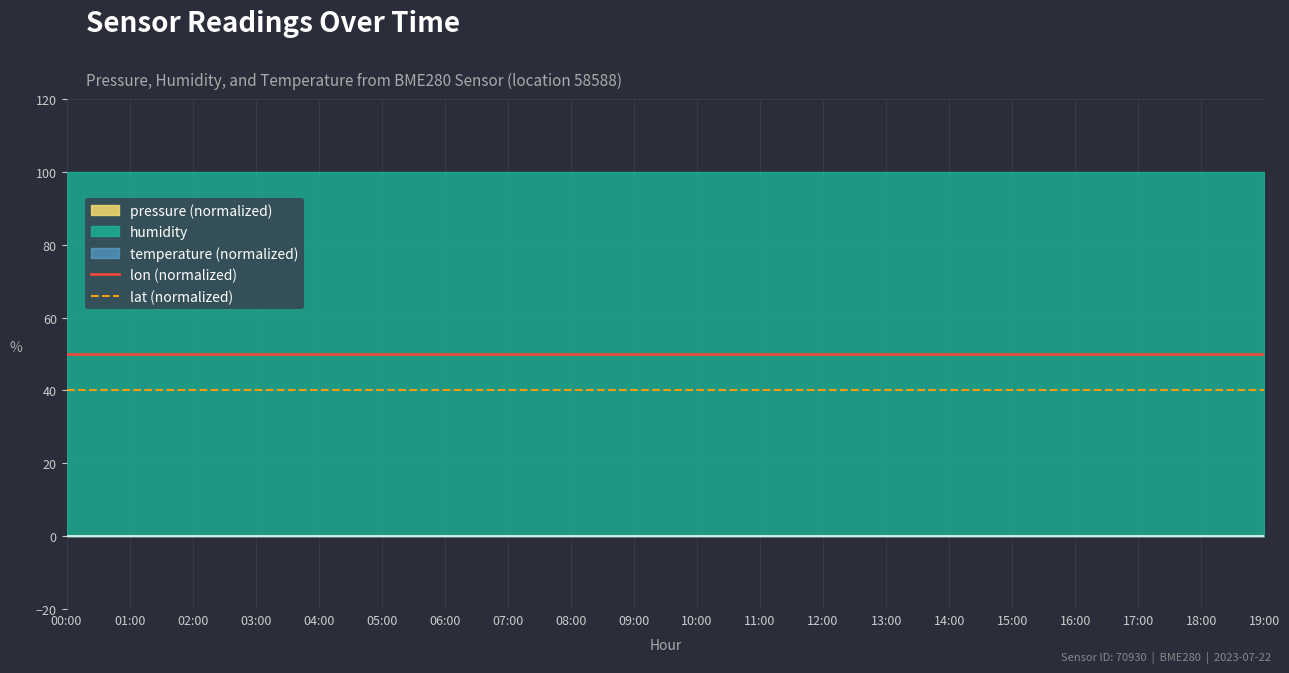

Where is lon (normalized) nearest to the value 50?

00:00